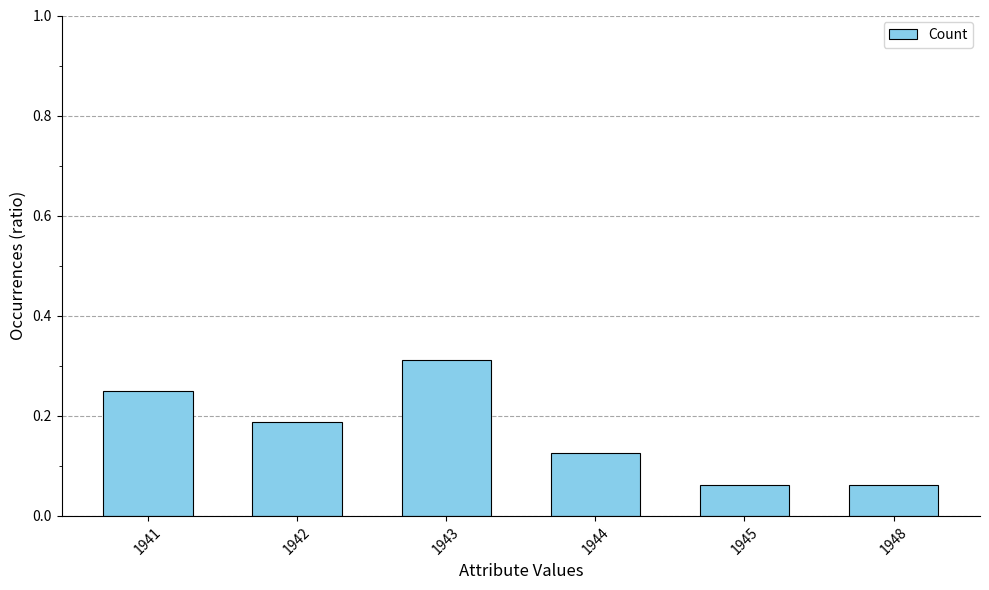

The value at 1942 is 0.0. True or false?

False